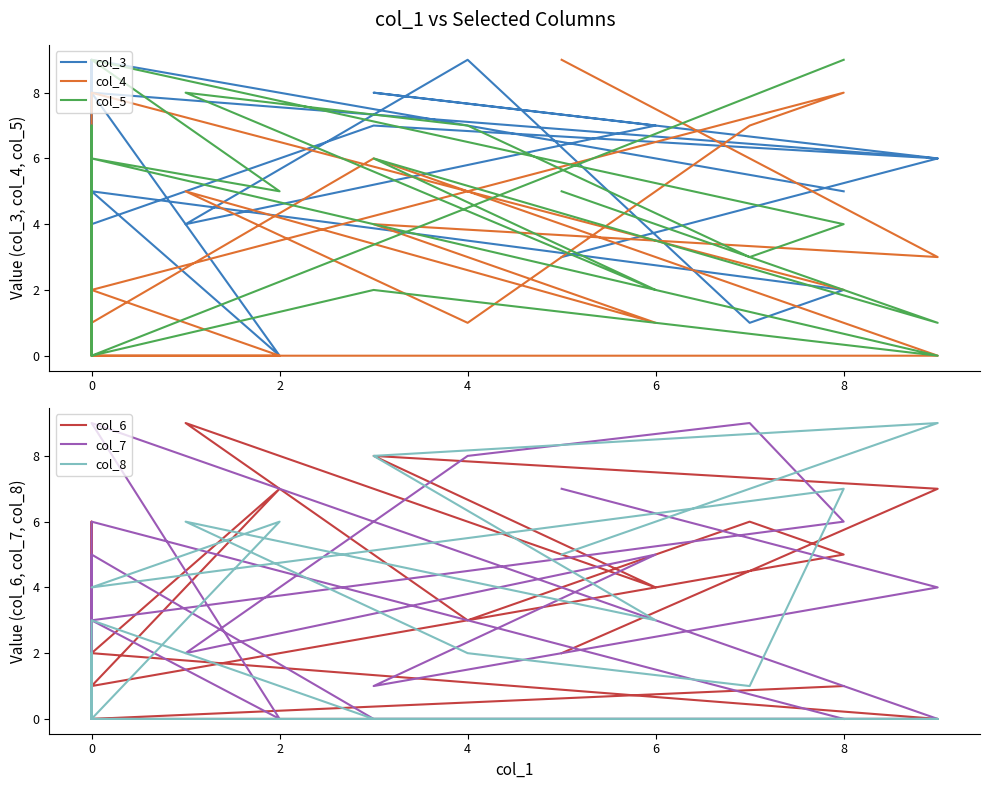

True or false: col_7 and col_8 cross at least once.

True